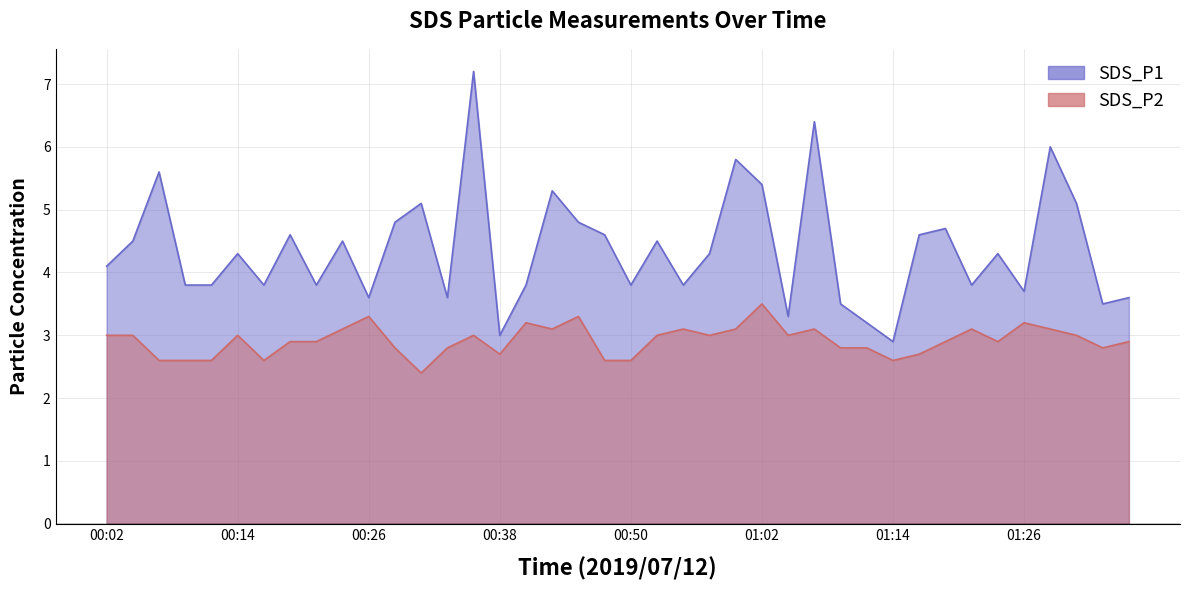

Is the value of SDS_P1 at 01:34 greater than the value of SDS_P2 at 00:28?

Yes